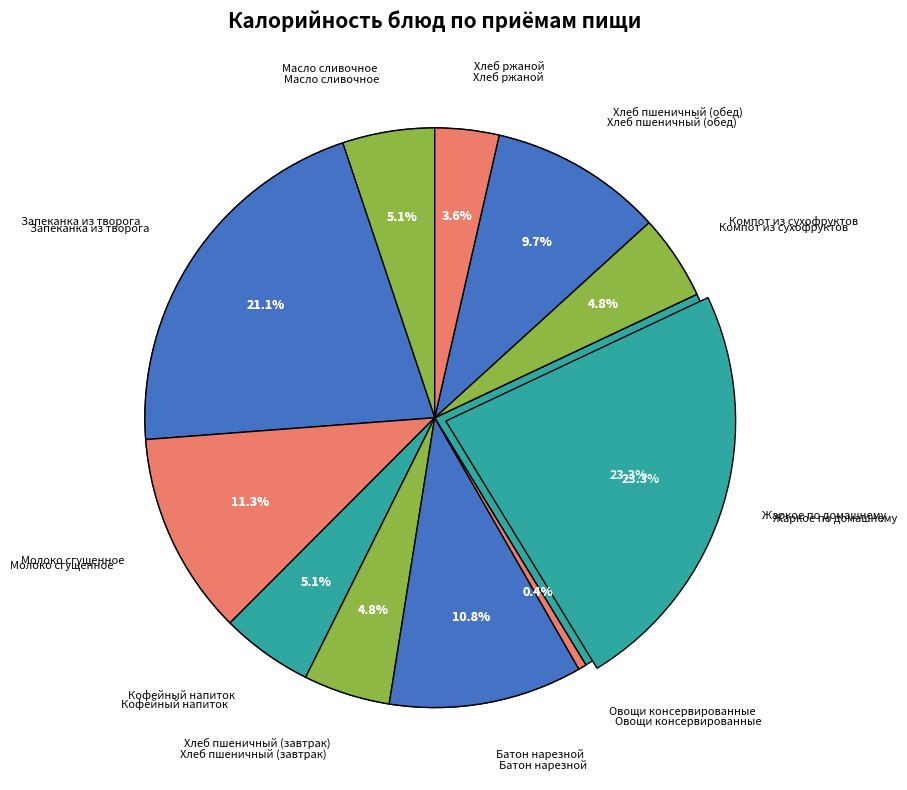

To the nearest percent, what is the average slice percentage?

9%